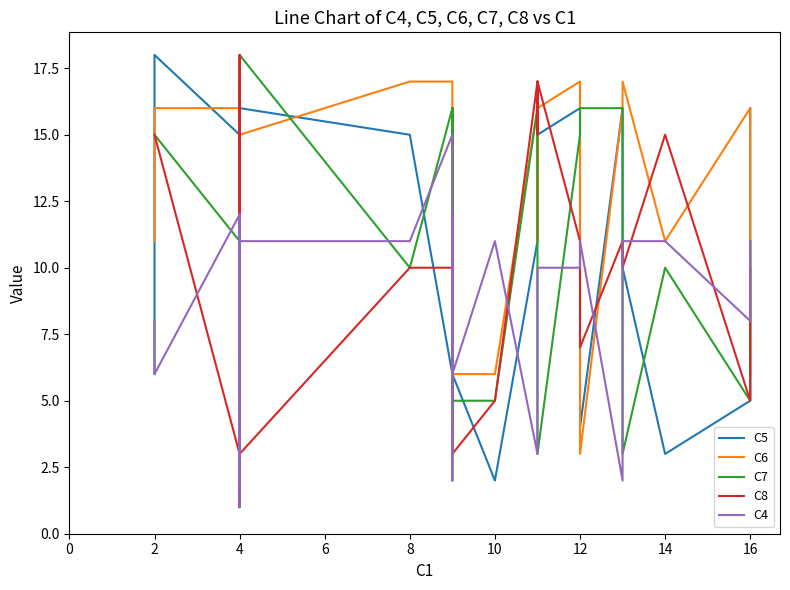

Does the chart display data point markers on the line(s)?

No